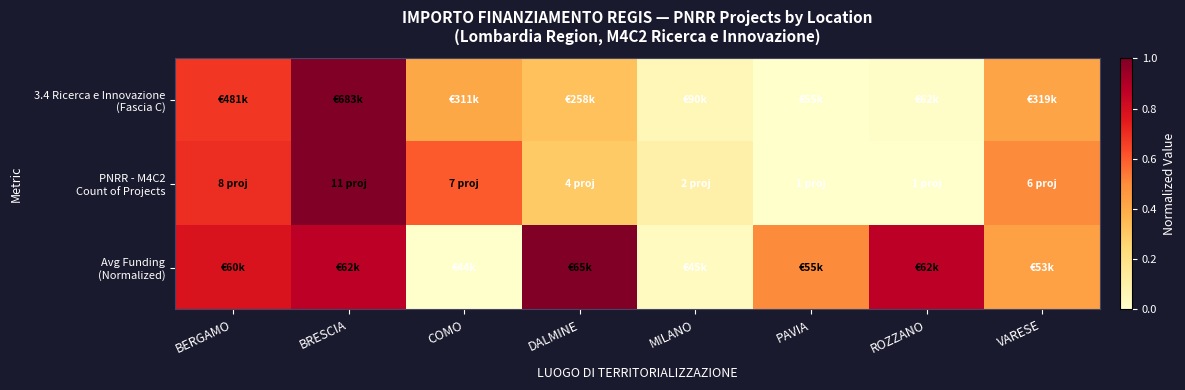

At BERGAMO, list the series in order from largest to smallest.

Avg Funding (Normalized), PNRR - M4C2 Count of Projects, 3.4 Ricerca e Innovazione (Fascia C)